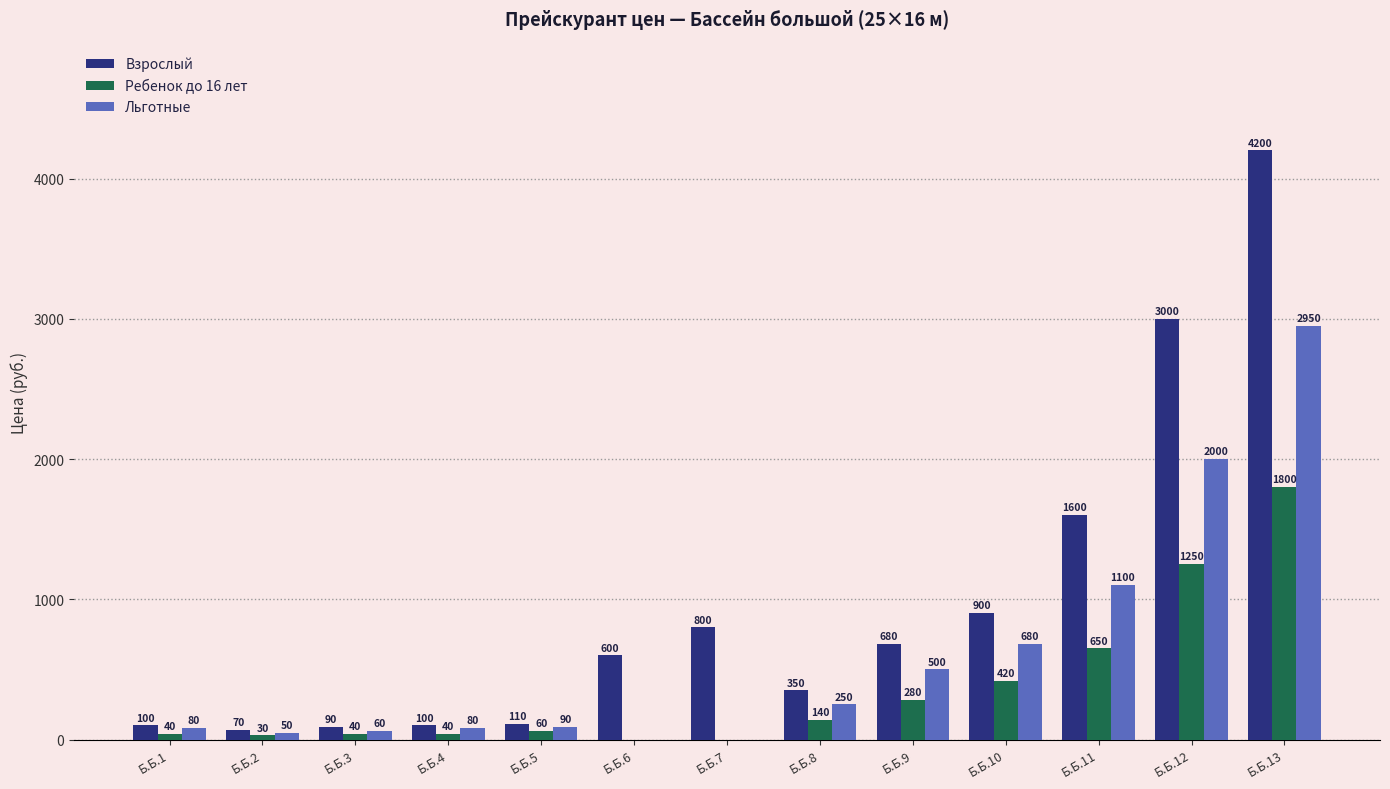

At which category is the sum across all series the highest?

Б.Б.13